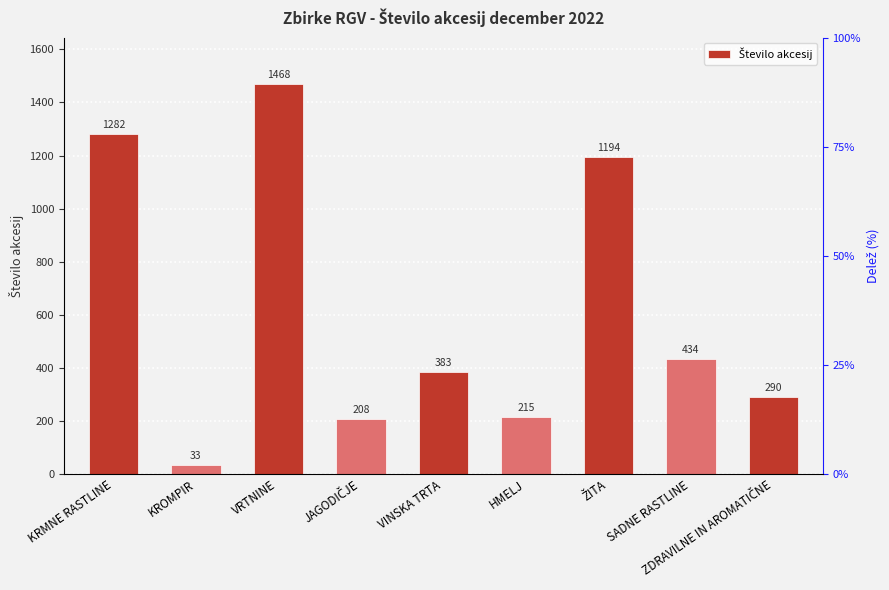

Reading left to right, transcribe all the data shown in this chart.

KRMNE RASTLINE=1282	KROMPIR=33	VRTNINE=1468	JAGODIČJE=208	VINSKA TRTA=383	HMELJ=215	ŽITA=1194	SADNE RASTLINE=434	ZDRAVILNE IN AROMATIČNE=290